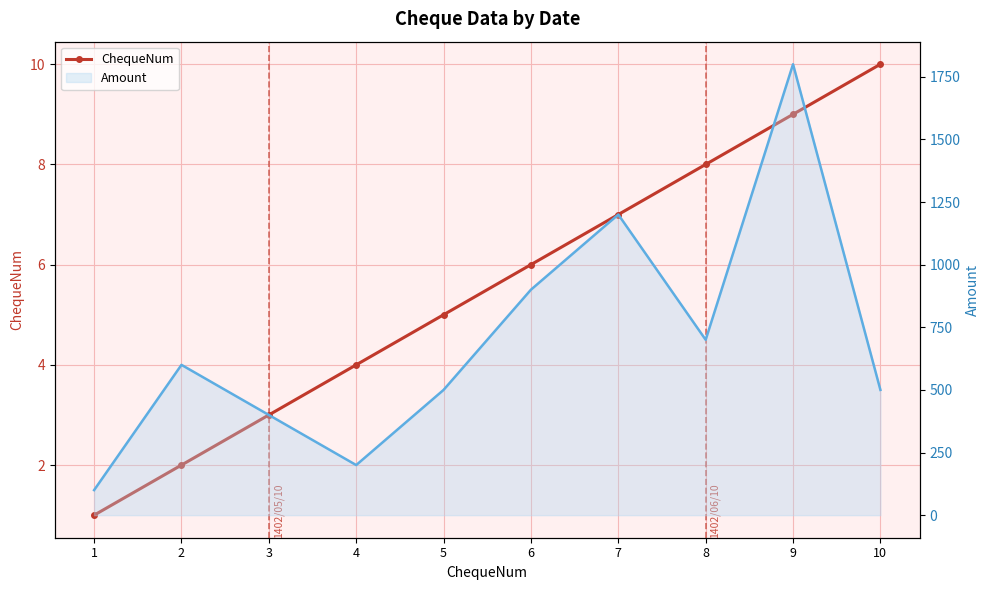

What is the difference between the highest and lowest values at 8?

692